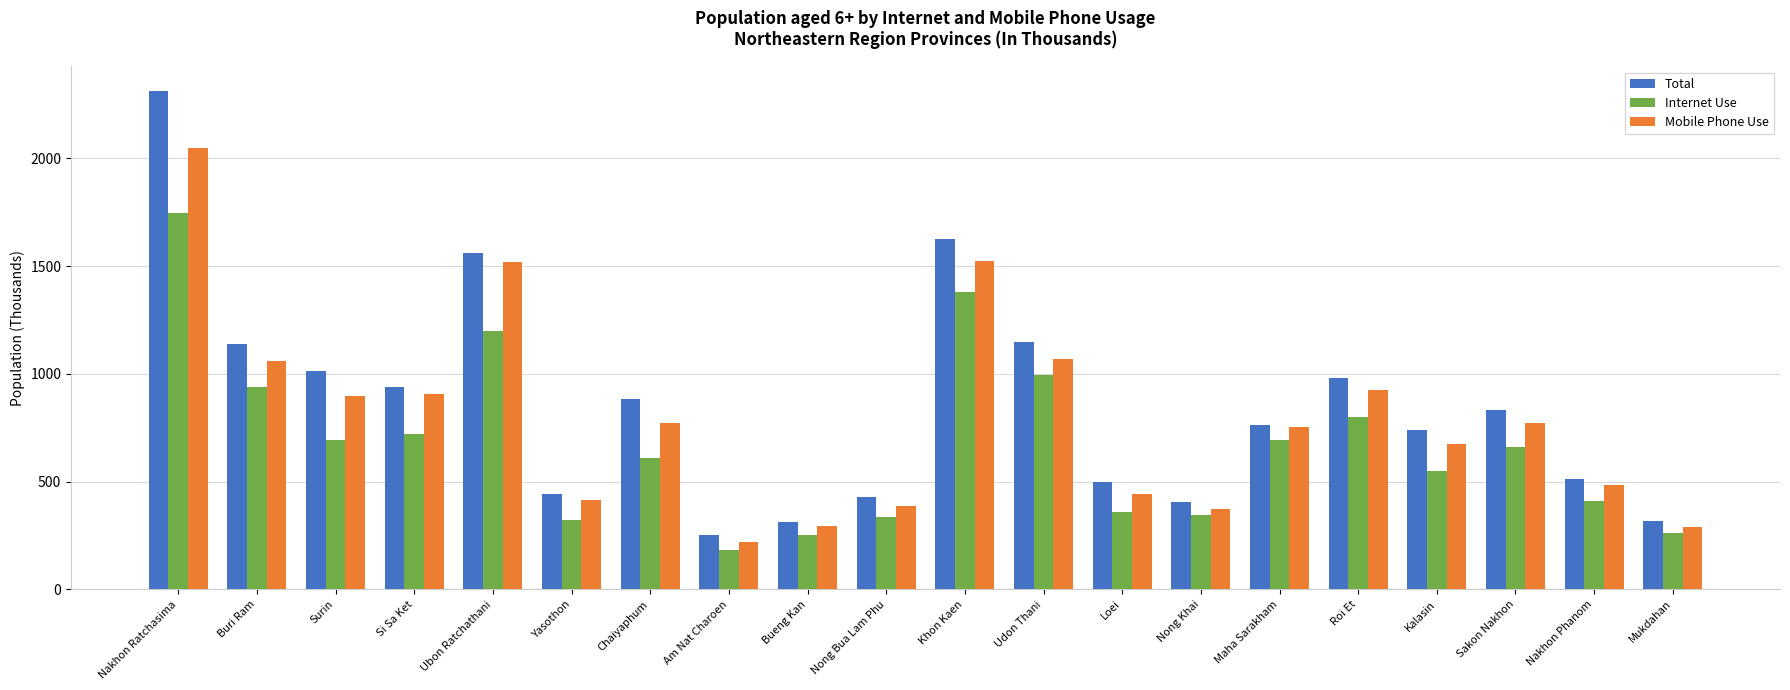

The value of Total at Nong Khai is 589.8. True or false?

False